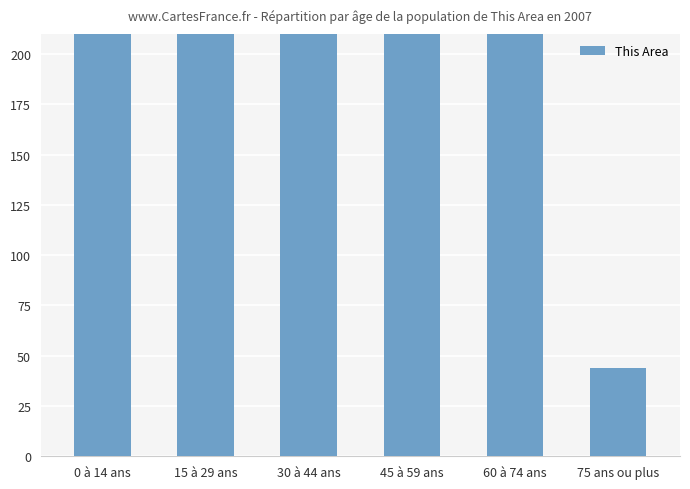

Where does the data first go above 455?

0 à 14 ans